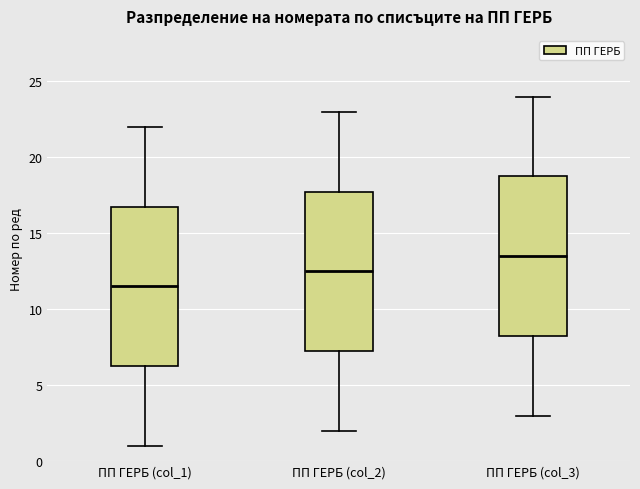

Where does the upper whisker of the box for ПП ГЕРБ (col_2) end on the y-axis? The values are not printed on the chart, so give them approximately, as read against the axis.

23.0